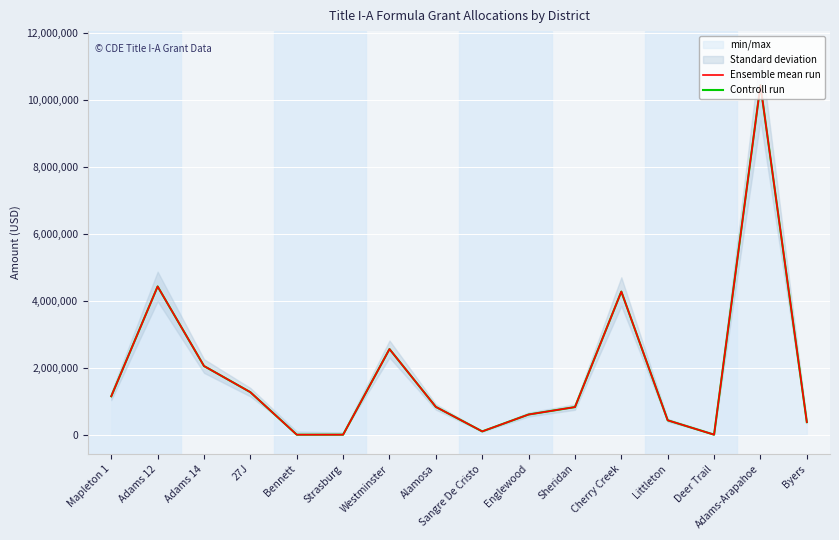

The Ensemble mean run series shows 6334644 at Adams-Arapahoe. True or false?

False